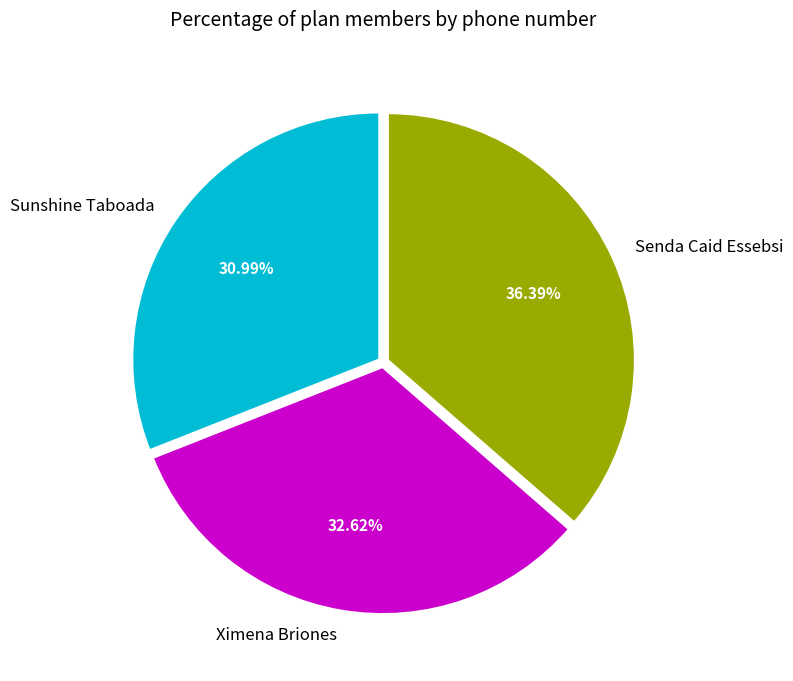

Is the sum of Sunshine Taboada and Ximena Briones greater than half?

Yes